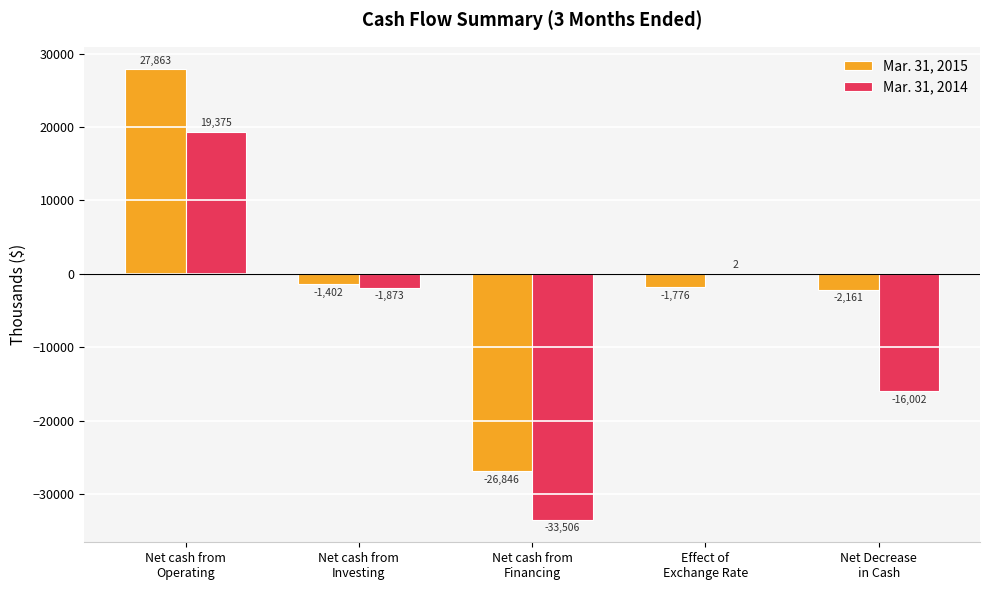

At which category is the sum across all series the highest?

Net cash from
Operating